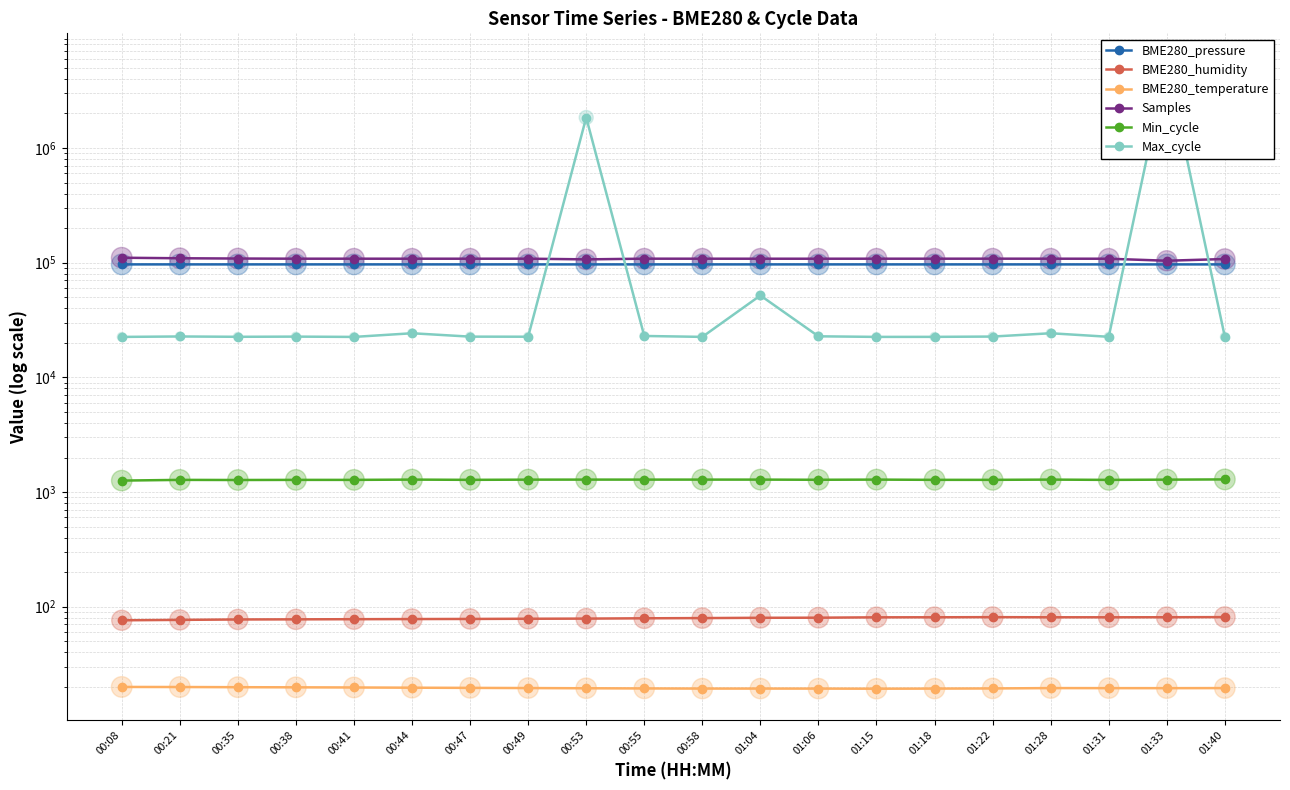

What are all the series names shown in the legend?

BME280_pressure, BME280_humidity, BME280_temperature, Samples, Min_cycle, Max_cycle